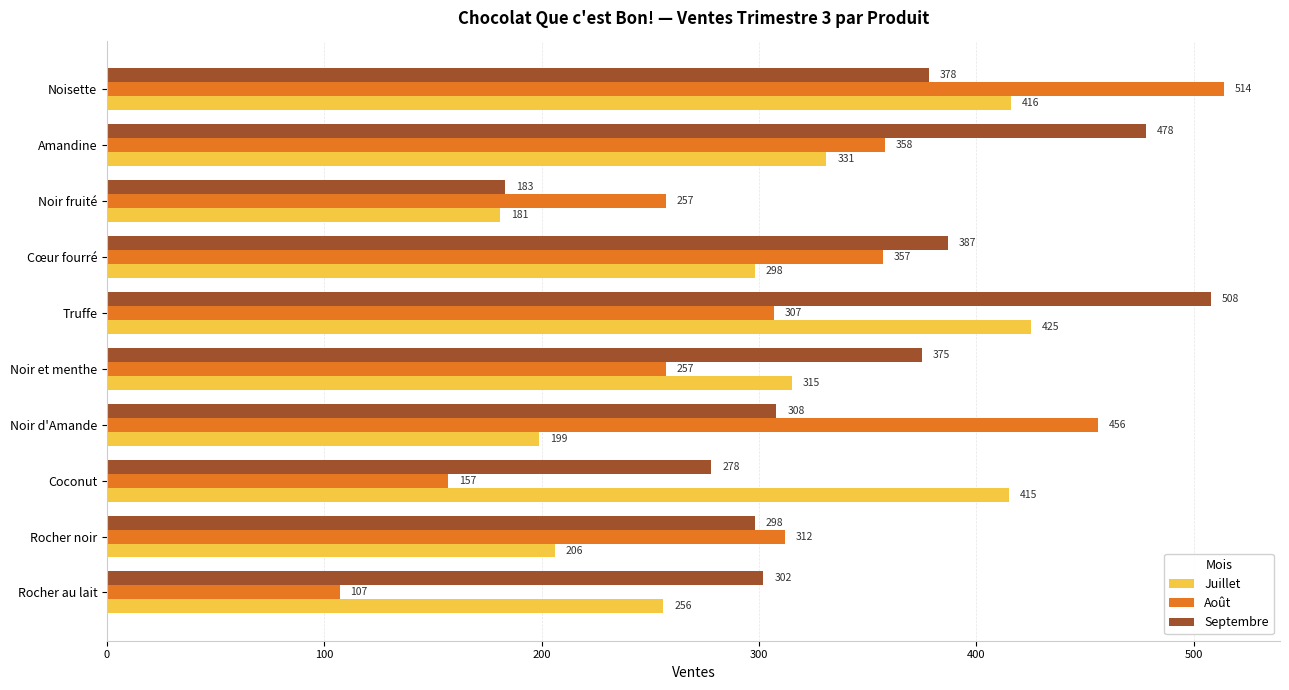

How many data points does each series have?

10